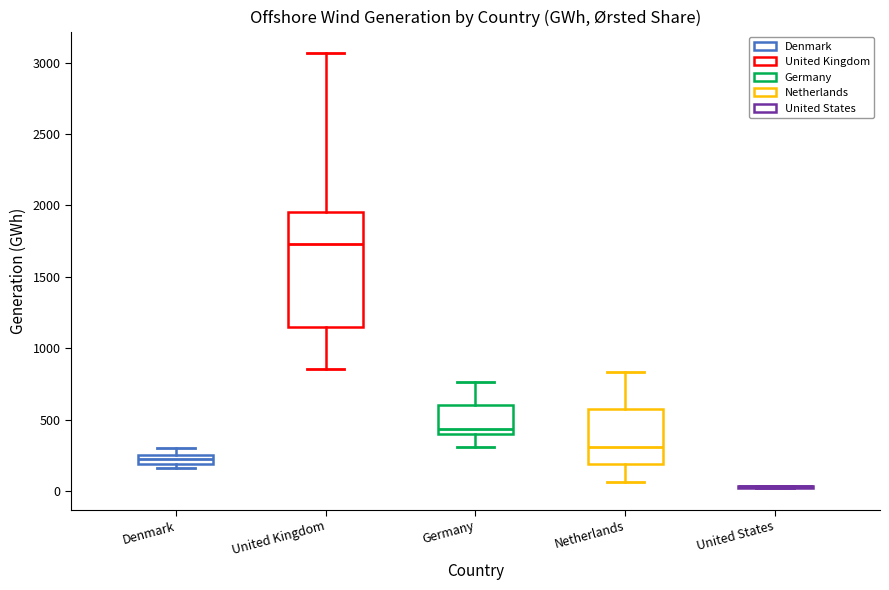

Which box is the tallest, from its lower edge to its upper edge?

United Kingdom